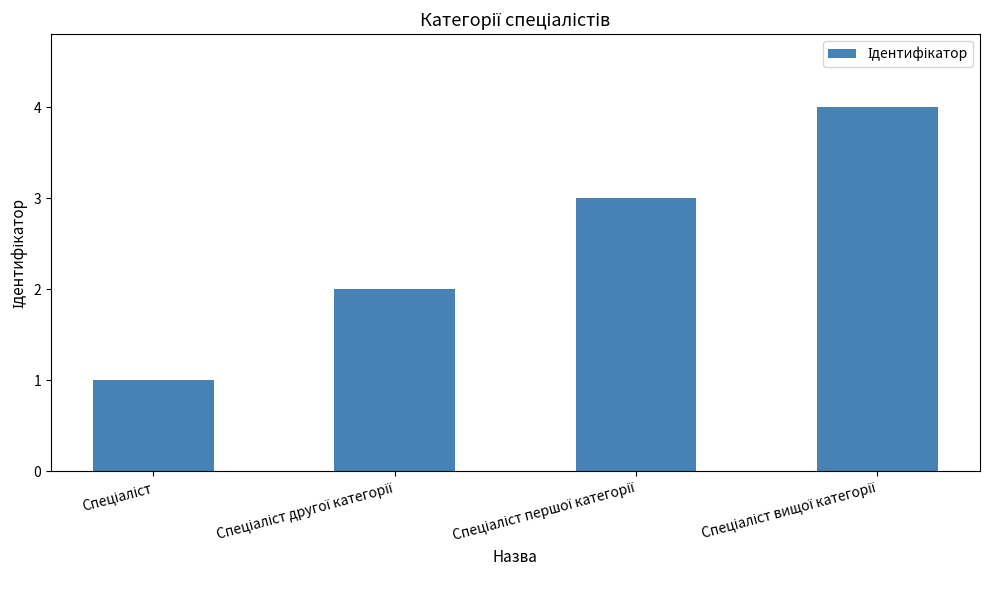

What is the difference between the maximum and minimum values?

3